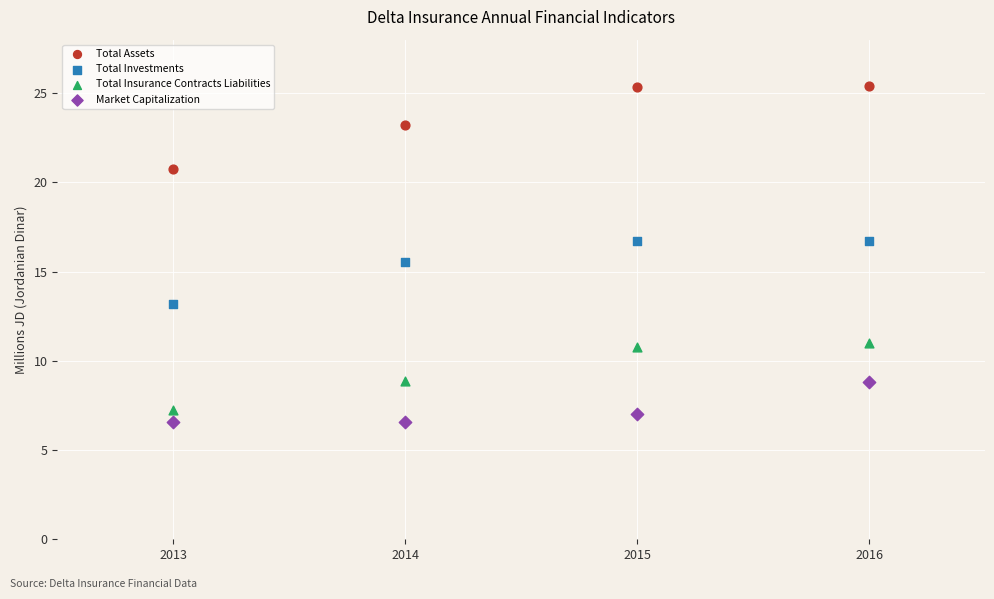

In the Total Investments series, what Y value is closest to 14?

13.2